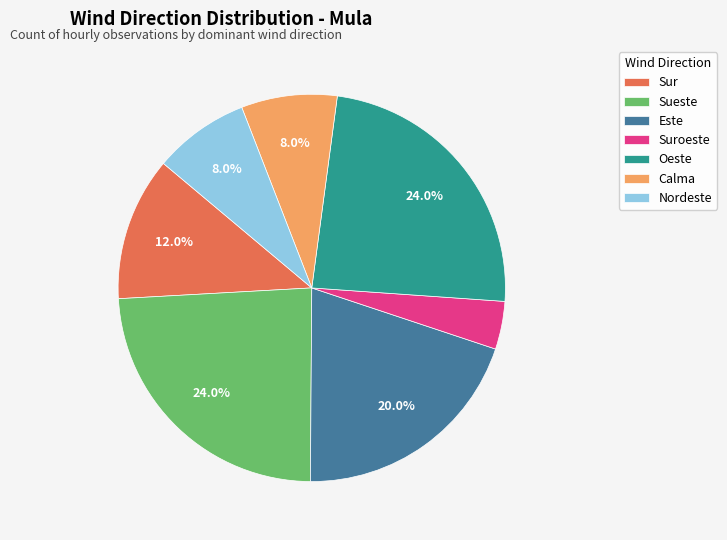

Is there a majority slice in this chart?

No